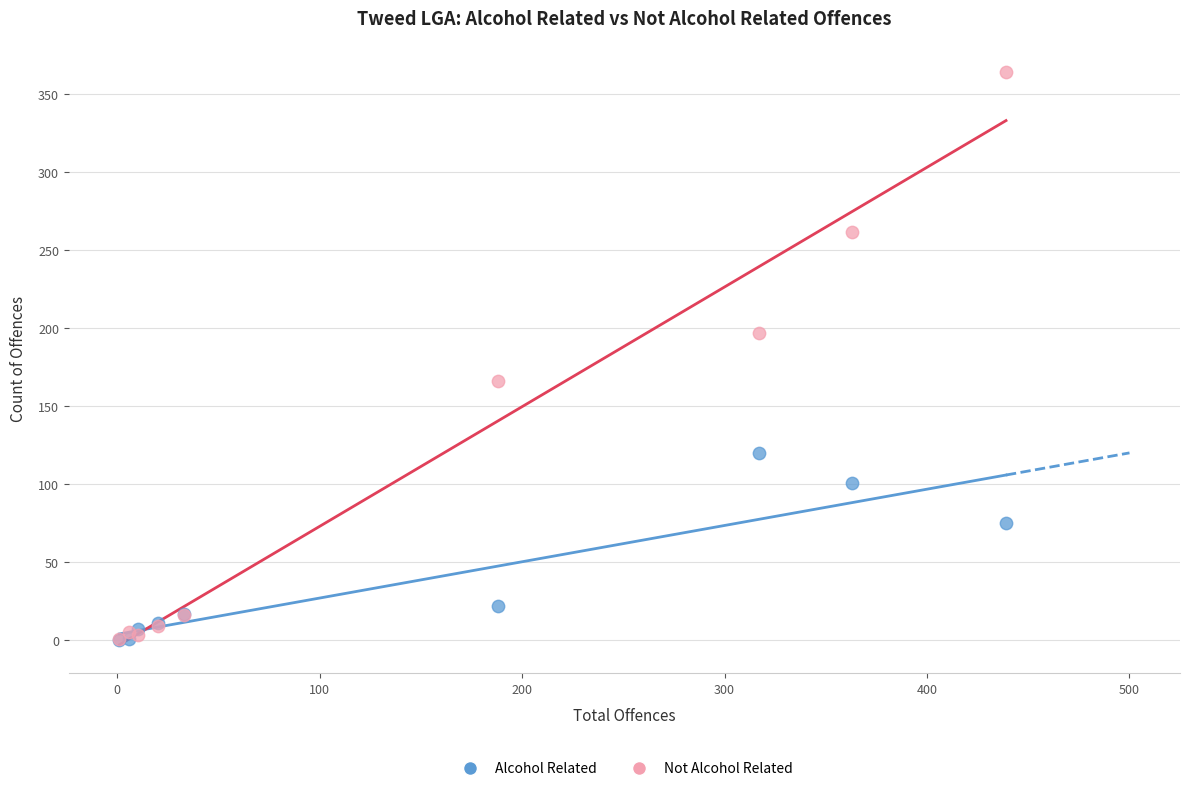

Which series contains the highest Y value?

Not Alcohol Related